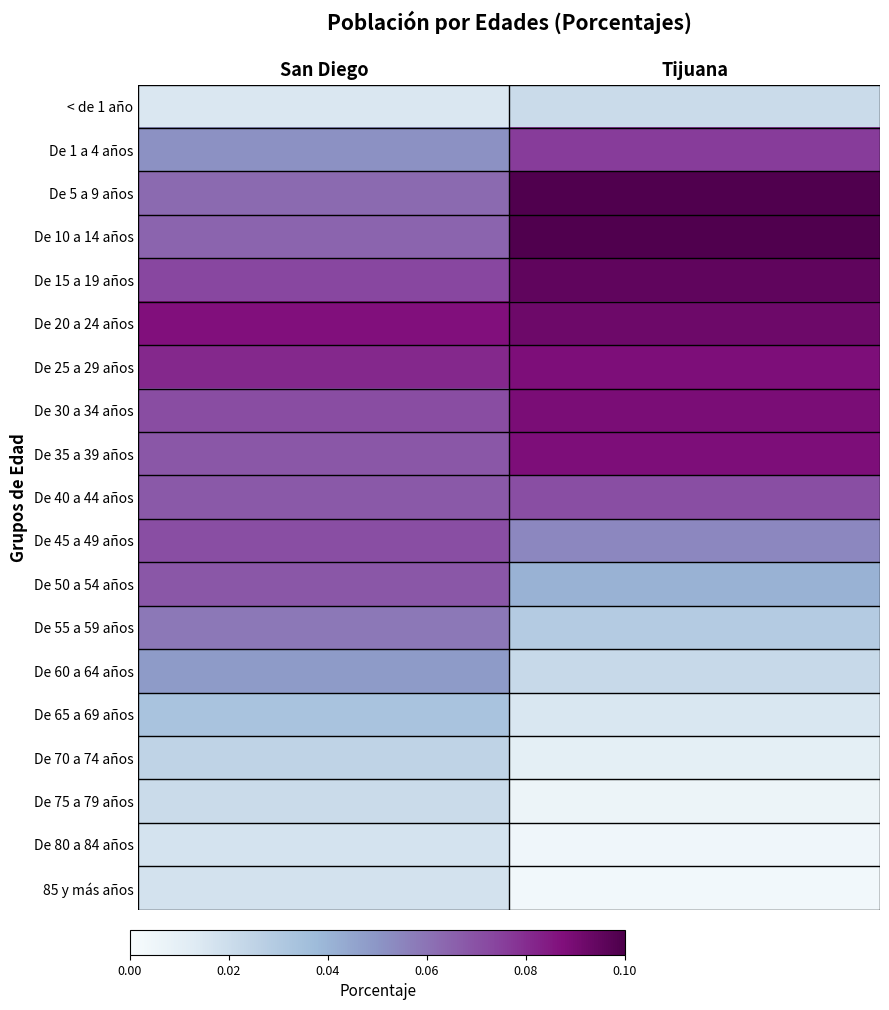

How many categories are shown in the chart?

2